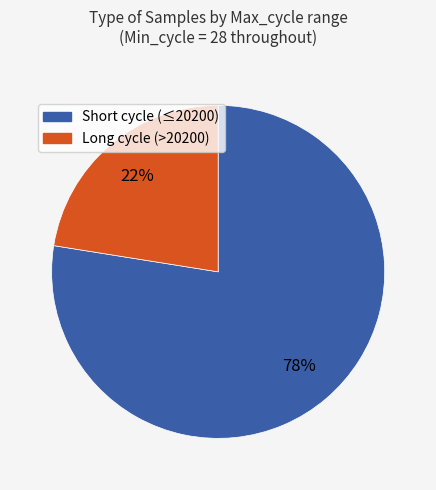

Is there a majority slice in this chart?

Yes